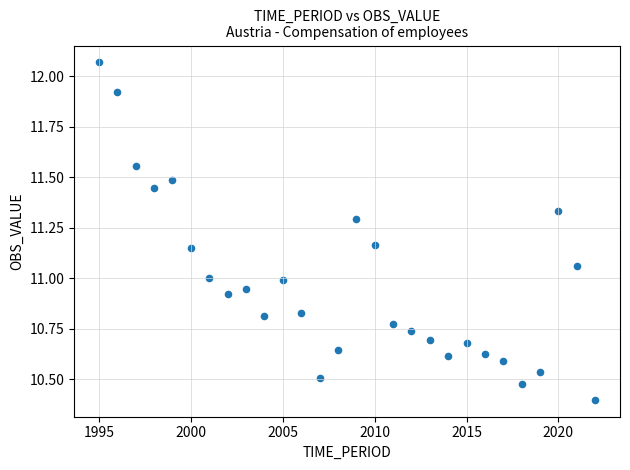

What is the range of X values (max minus min)?

27.0